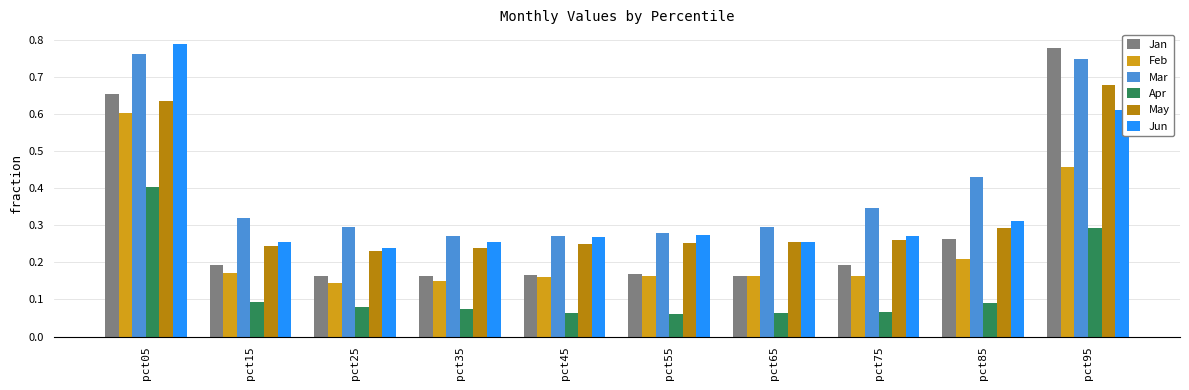

What is the sum of all Mar values?

4.0